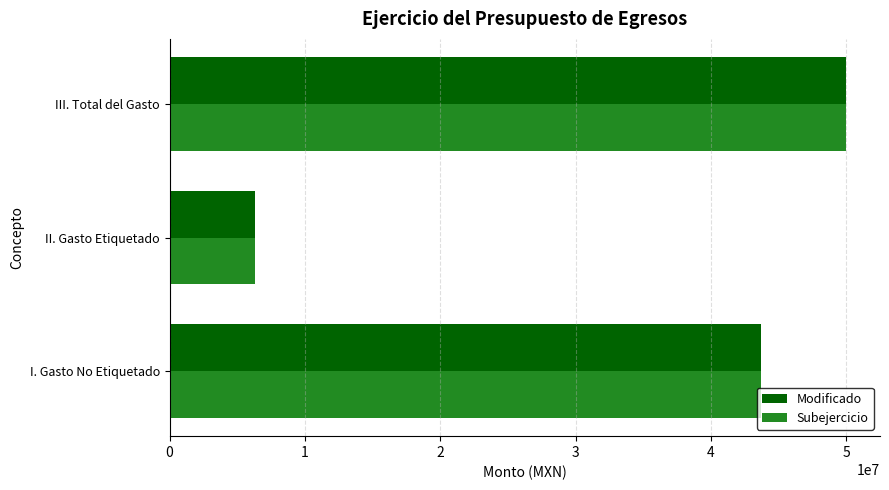

What is the average value of the Subejercicio series?

33325386.1